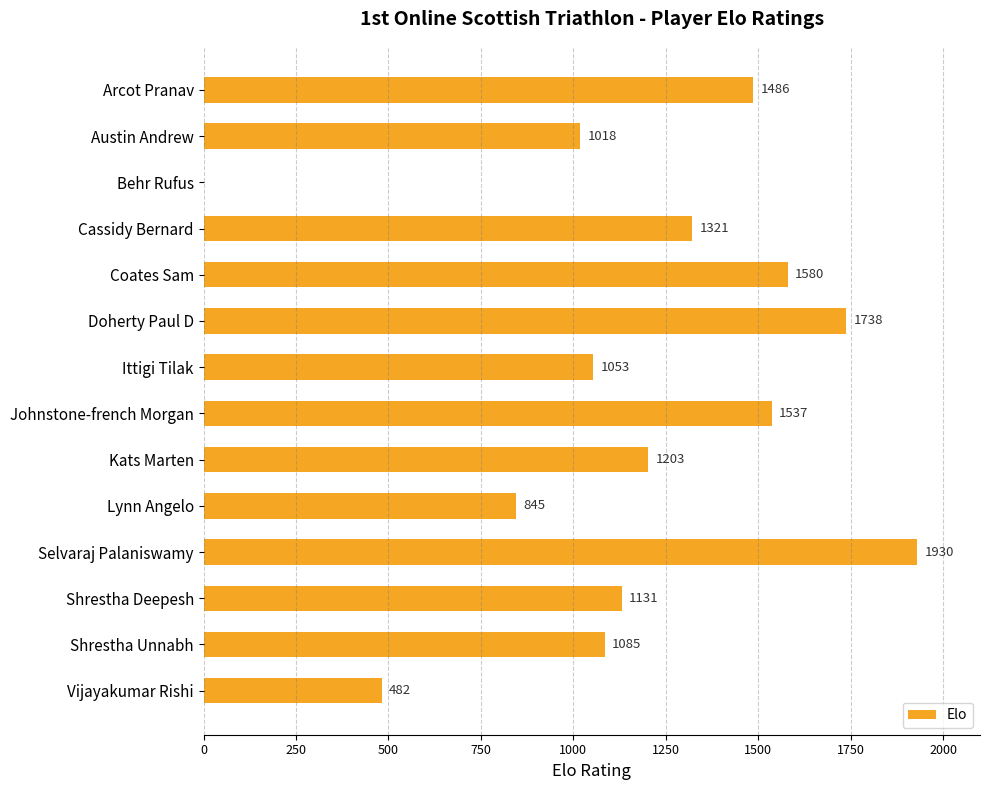

How many values are above zero?

13